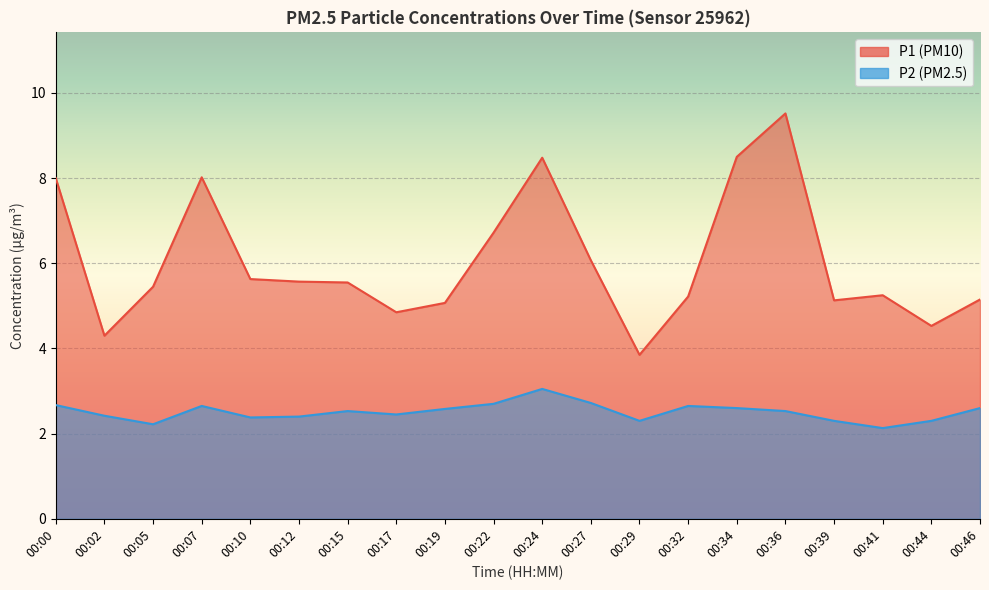

How many lines are shown in the chart?

2